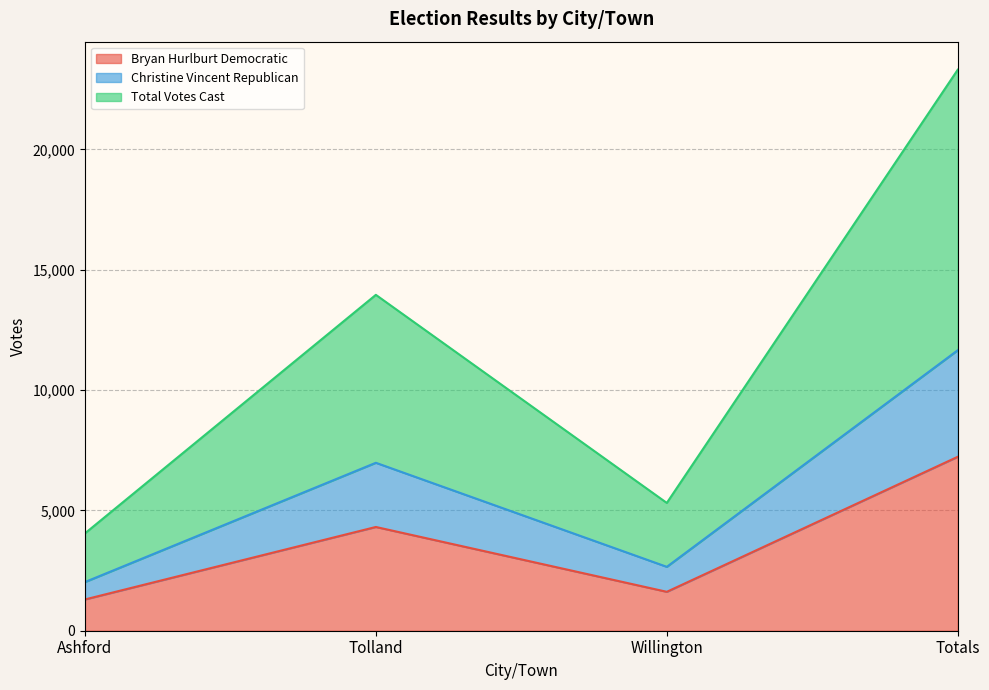

The Bryan Hurlburt Democratic series shows 1048 at Tolland. True or false?

False